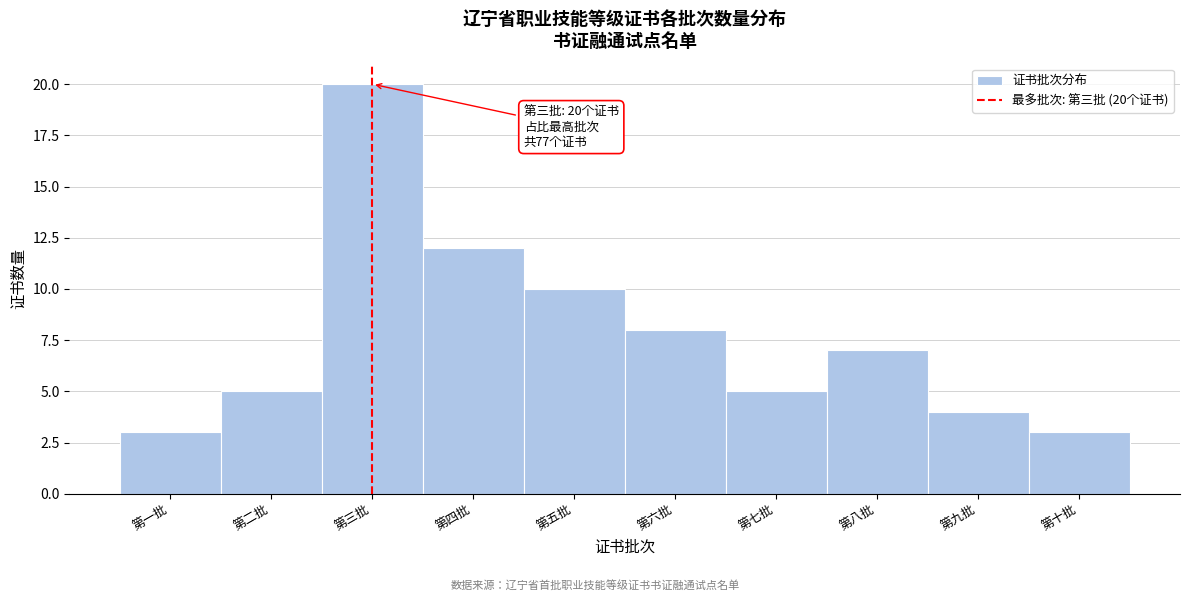

Reading left to right, list all the values displayed in this chart.

第一批=3	第二批=5	第三批=20	第四批=12	第五批=10	第六批=8	第七批=5	第八批=7	第九批=4	第十批=3